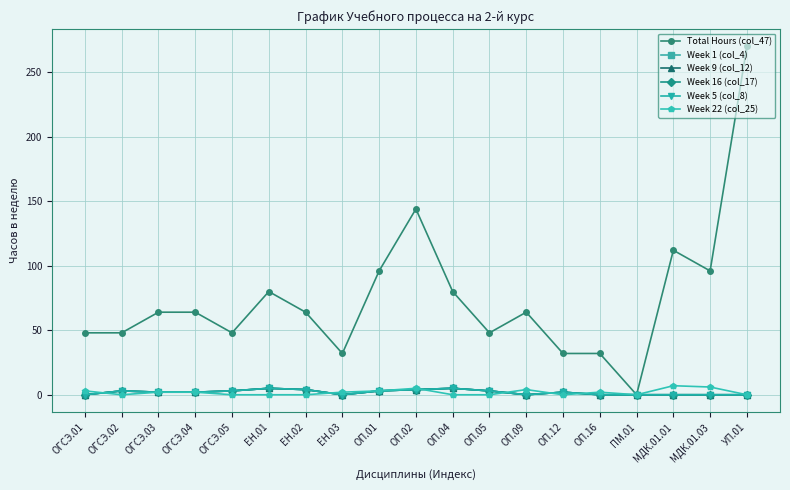

What is the maximum value for Total Hours (col_47)?

270